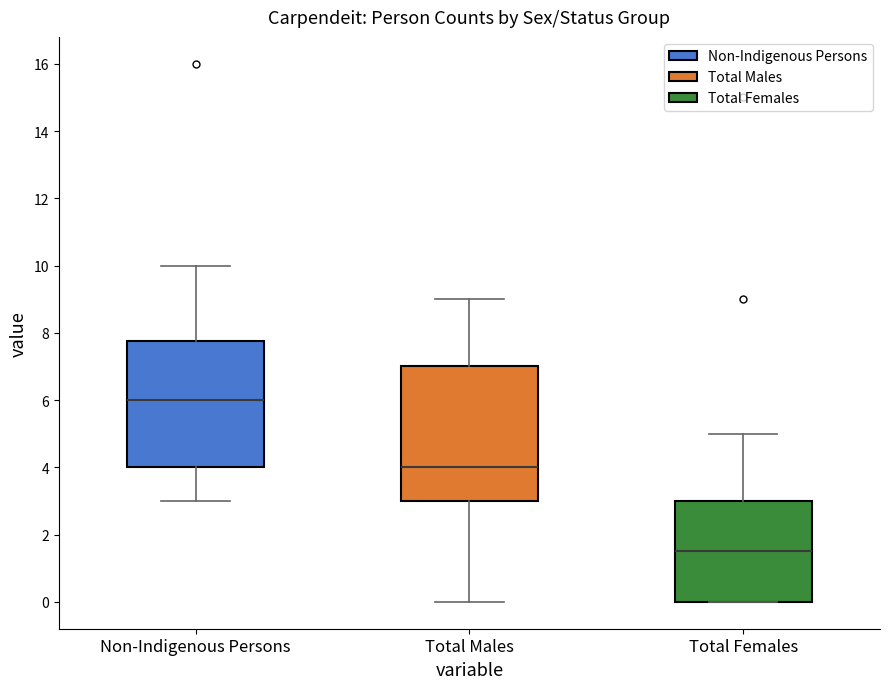

Which box is the tallest, from its lower edge to its upper edge?

Total Males